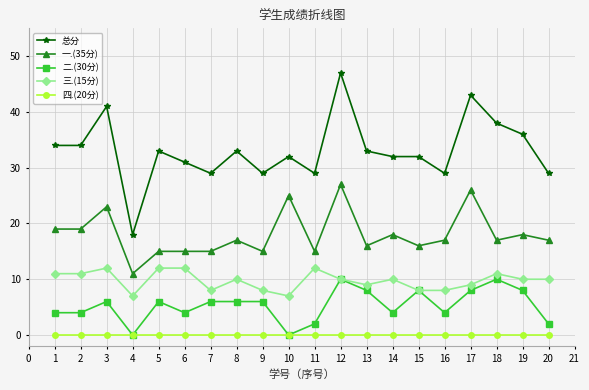

Reading right to left, transcribe all the data shown in this chart.

总分: 29	36	38	43	29	32	32	33	47	29	32	29	33	29	31	33	18	41	34	34
一.(35分): 17	18	17	26	17	16	18	16	27	15	25	15	17	15	15	15	11	23	19	19
二.(30分): 2	8	10	8	4	8	4	8	10	2	0	6	6	6	4	6	0	6	4	4
三.(15分): 10	10	11	9	8	8	10	9	10	12	7	8	10	8	12	12	7	12	11	11
四.(20分): 0	0	0	0	0	0	0	0	0	0	0	0	0	0	0	0	0	0	0	0